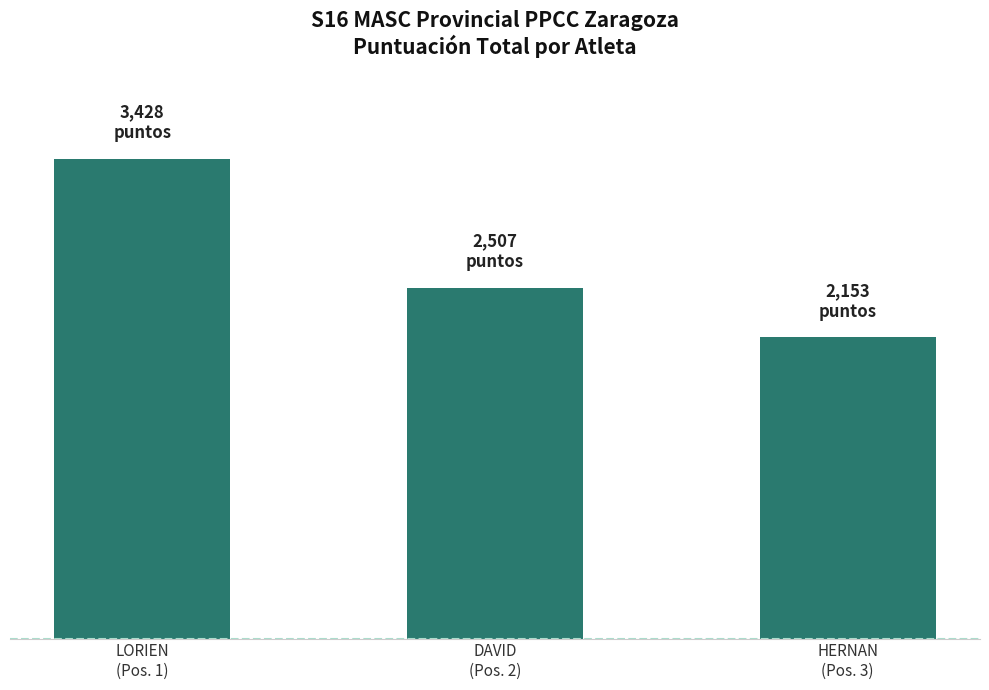

Reading left to right, extract all data points from this chart.

3428	2507	2153